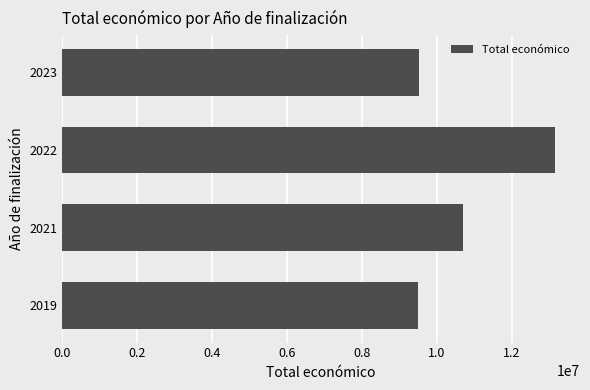

What is the sum of the values at 2021 and 2023?

20225502